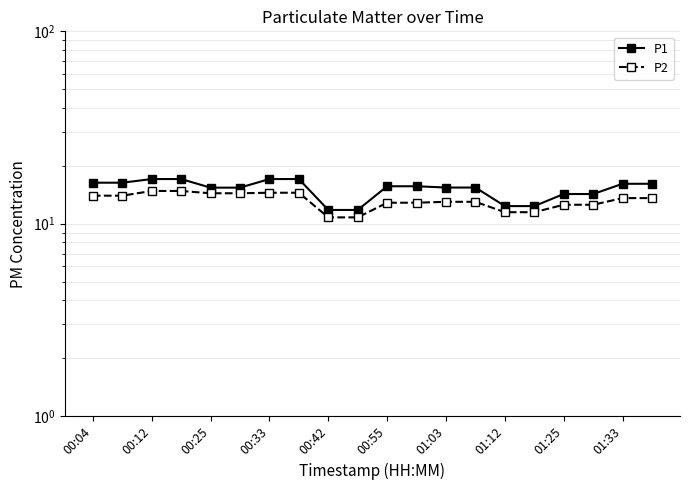

What is the approximate value of P1 at 01:33?

16.1